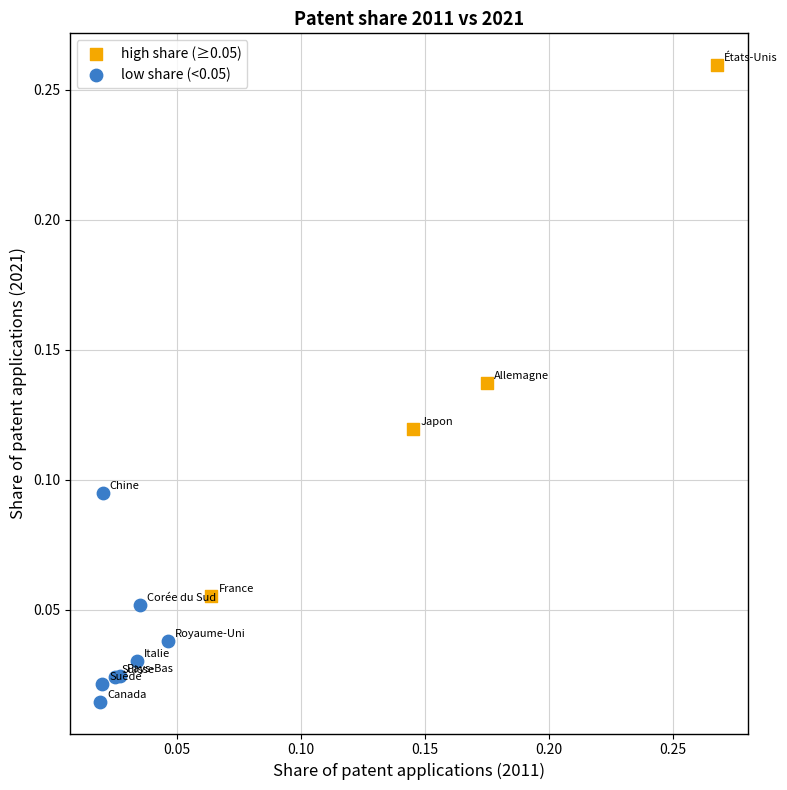

Which series has the largest Y range (max minus min)?

high share (≥0.05)